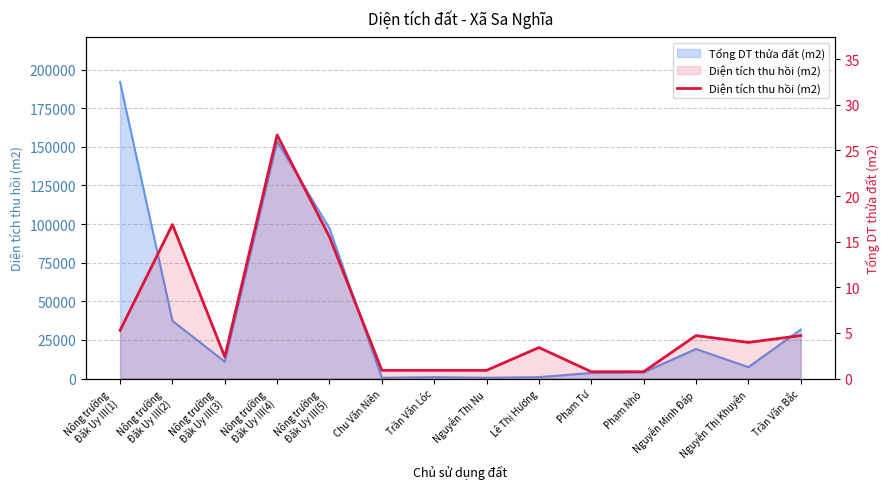

Read the value at Nông trường
Đăk Uy III(4).

26.7